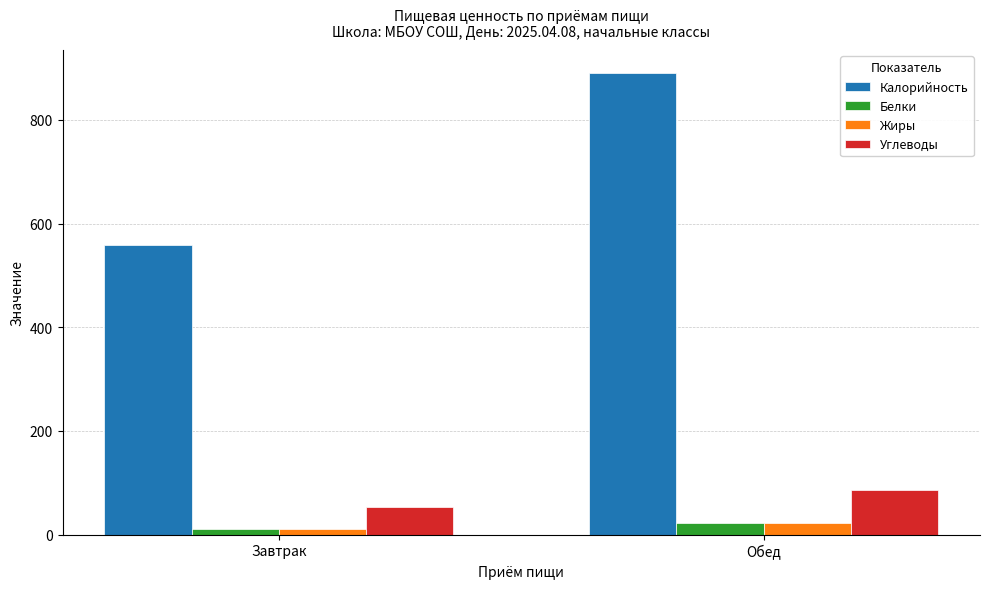

List the labels in order of Углеводы value, smallest first.

Завтрак, Обед